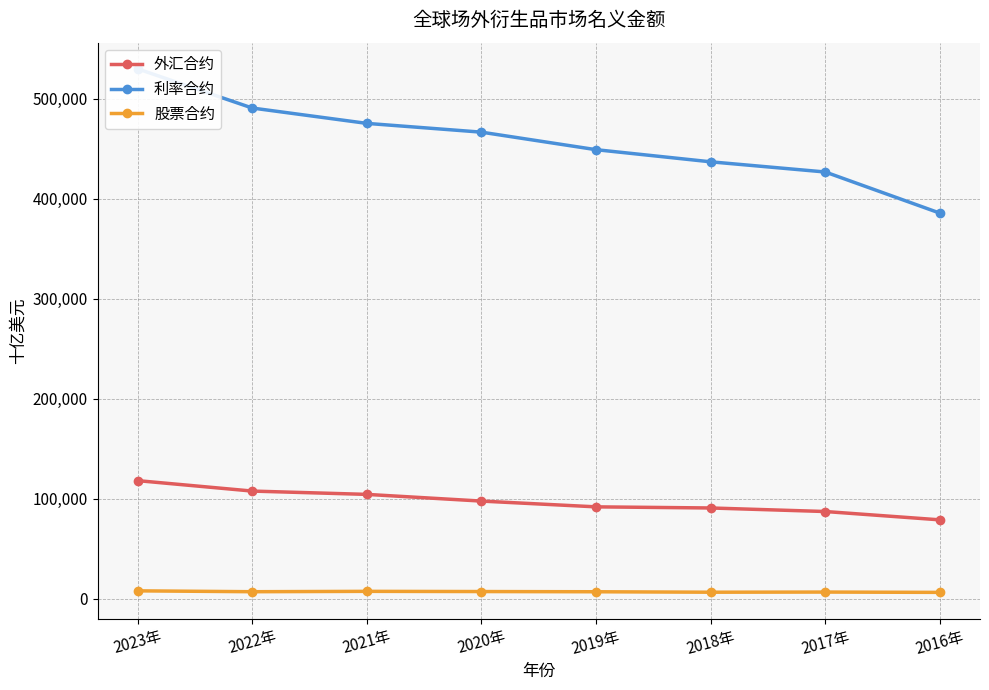

What is the minimum value shown in the chart?

6253